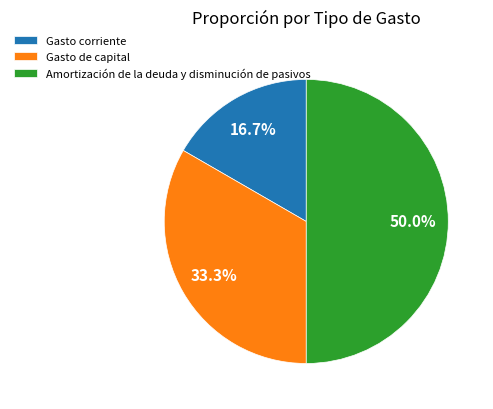

What percentage is NOT represented by Amortización de la deuda y disminución de pasivos?

50.0%